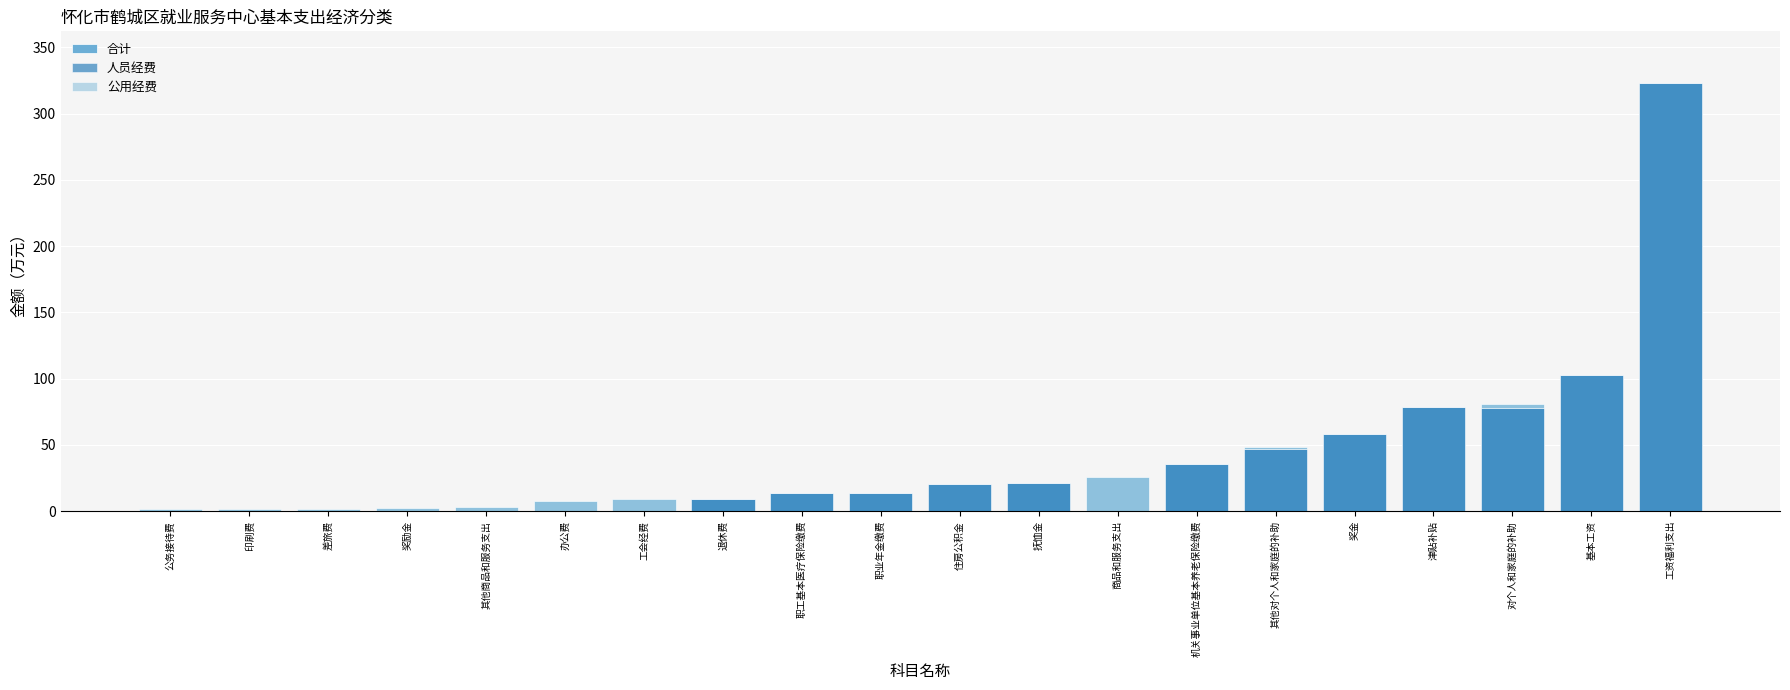

How many positive values does the 公用经费 series have?

10